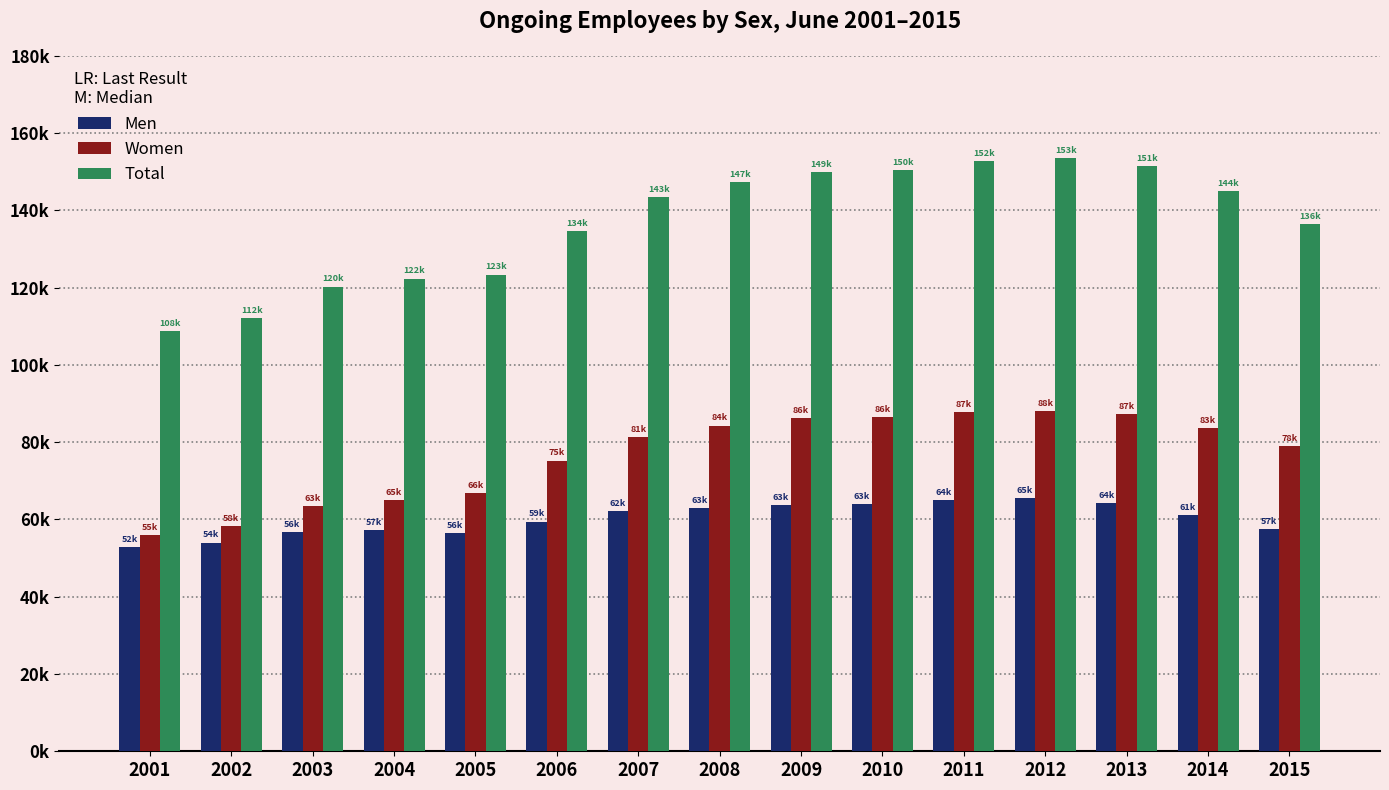

Read the Women value at 2011.

87793